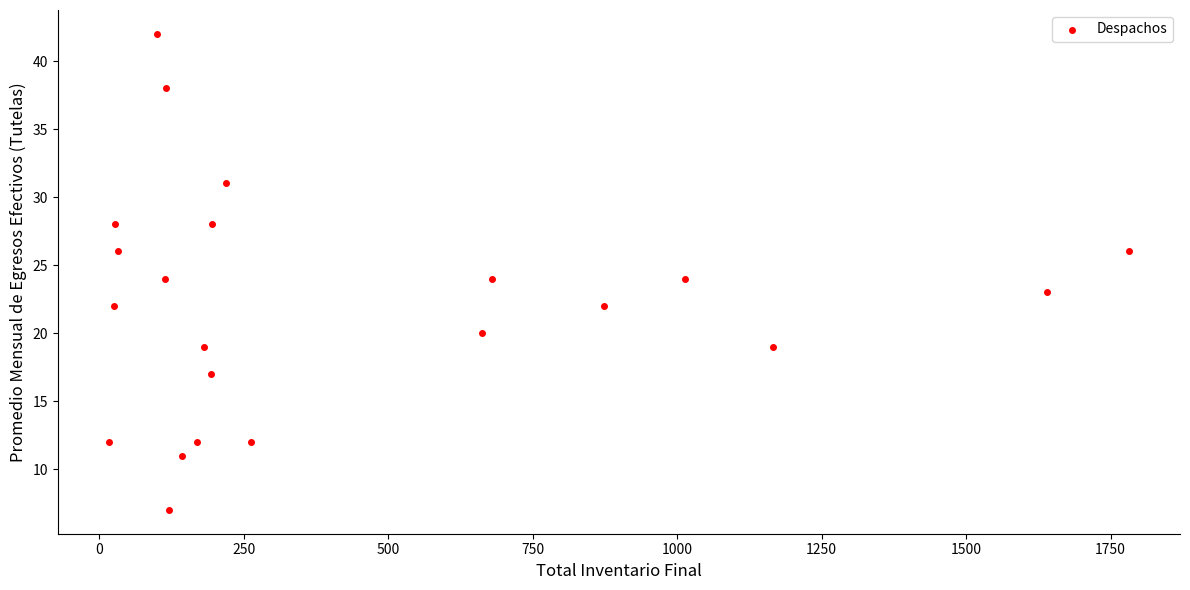

What is the range of Y values (max minus min)?

35